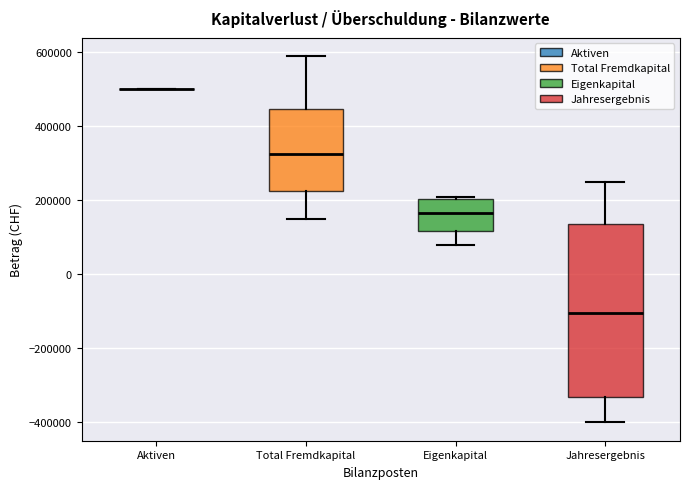

Reading left to right, transcribe this box plot: for each box, give where its median line is, the range the box spans, and where its two whiskers end, as read against the y-axis. The values are not printed on the chart, so give them approximately, as read against the axis.

Aktiven: box collapsed to a line at 500000, whiskers 500000 to 500000
Total Fremdkapital: median 320000, box 220000 to 440000, whiskers 160000 to 600000
Eigenkapital: median 160000, box 120000 to 200000, whiskers 80000 to 220000
Jahresergebnis: median -100000, box -340000 to 140000, whiskers -400000 to 260000